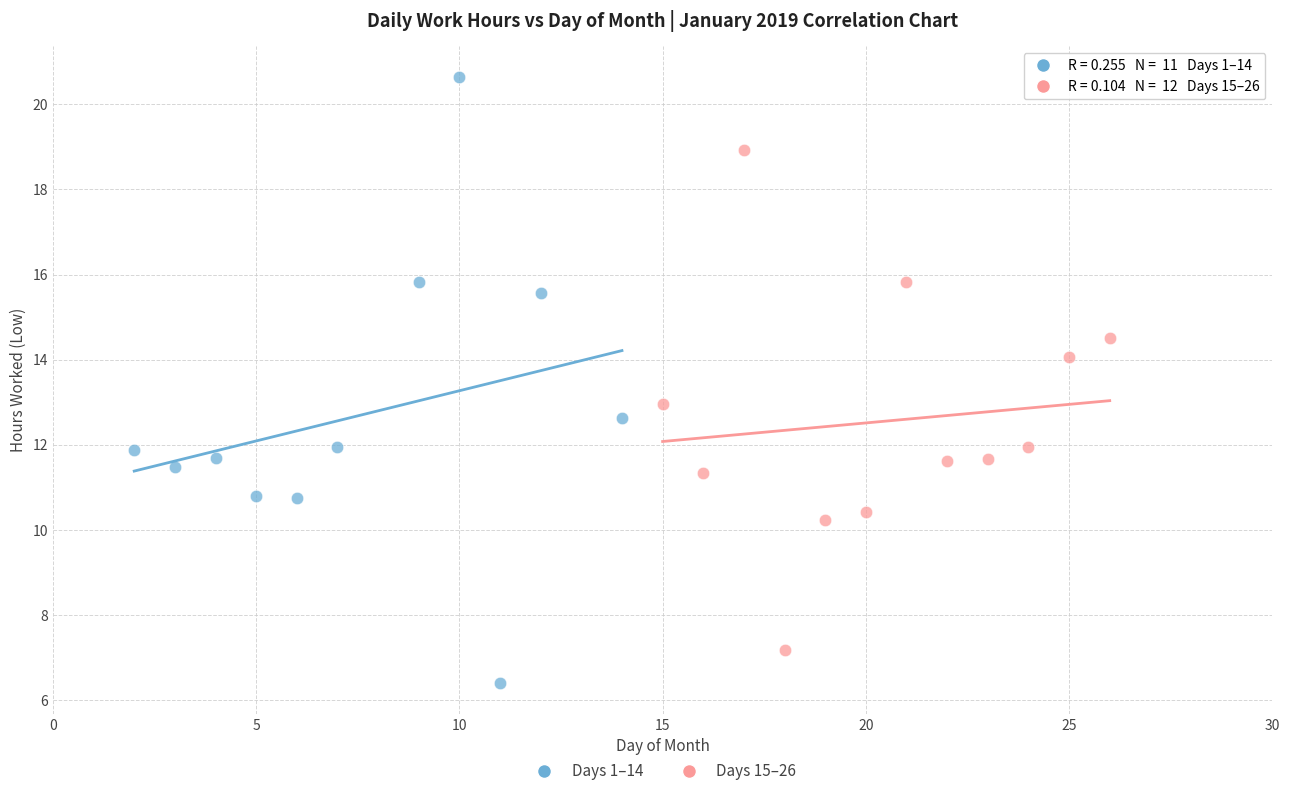

Which series reaches the minimum Y coordinate?

Days 1–14